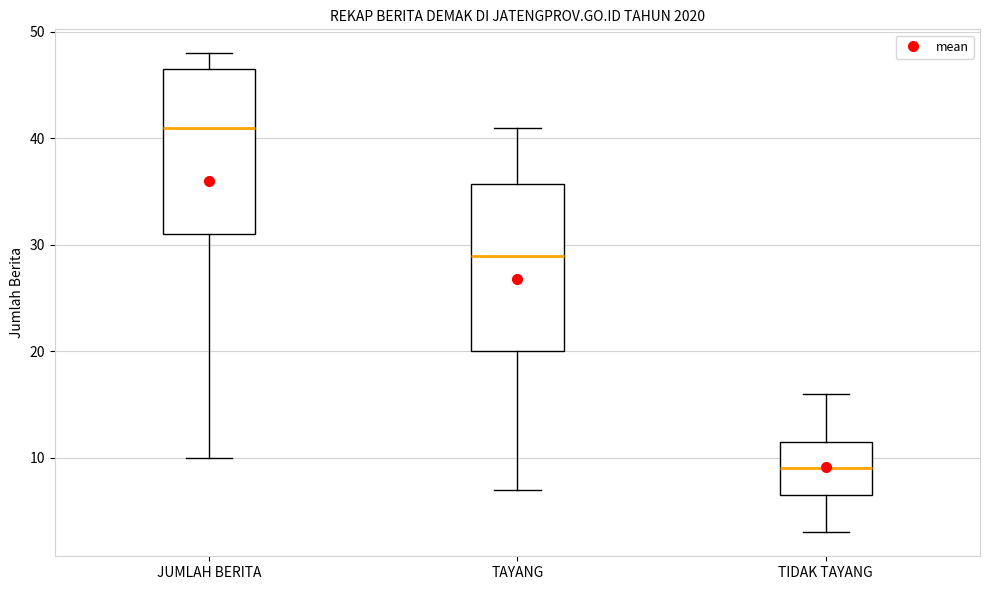

Which box's median line is the lowest?

TIDAK TAYANG